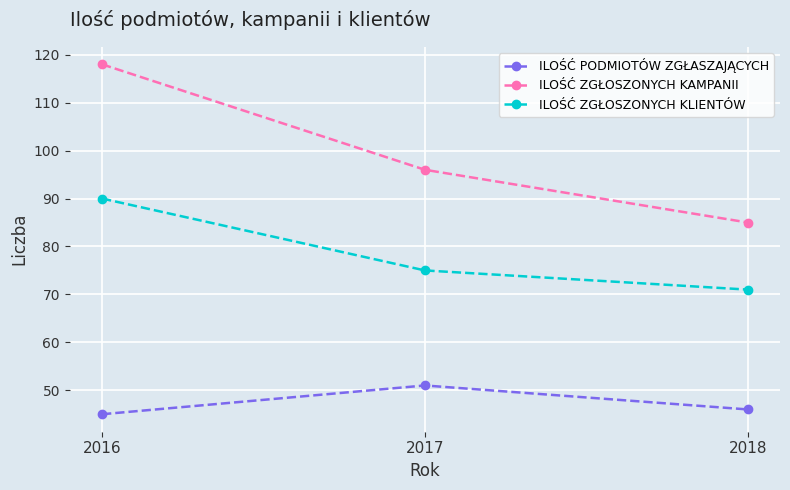

What is the value of the ILOŚĆ PODMIOTÓW ZGŁASZAJĄCYCH point at the 2nd from the left?

51